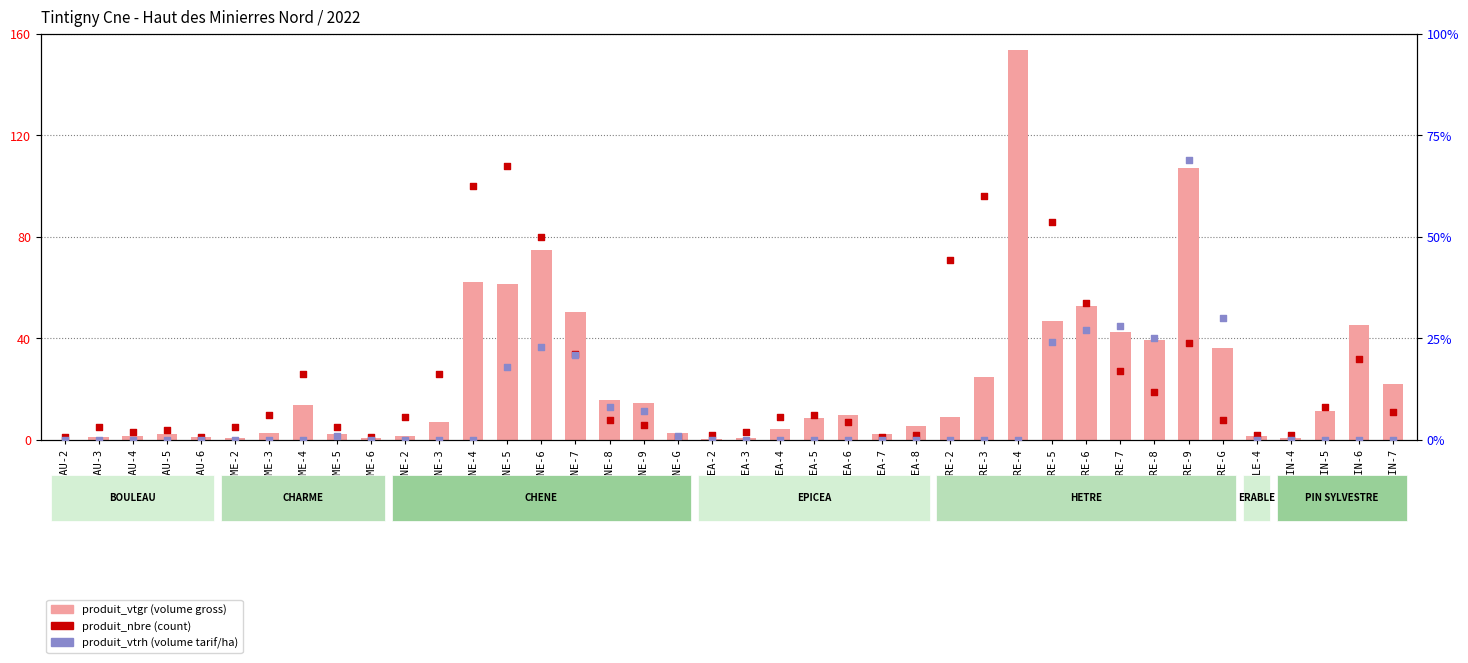

What is the total value across all series at EPICEA-7?

3.2